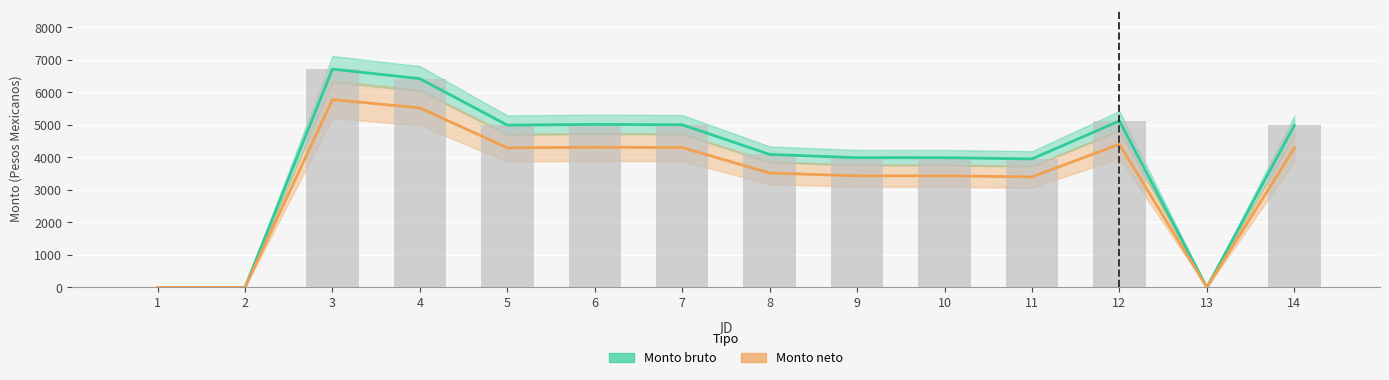

What are all the series names shown in the legend?

Monto bruto, Monto neto